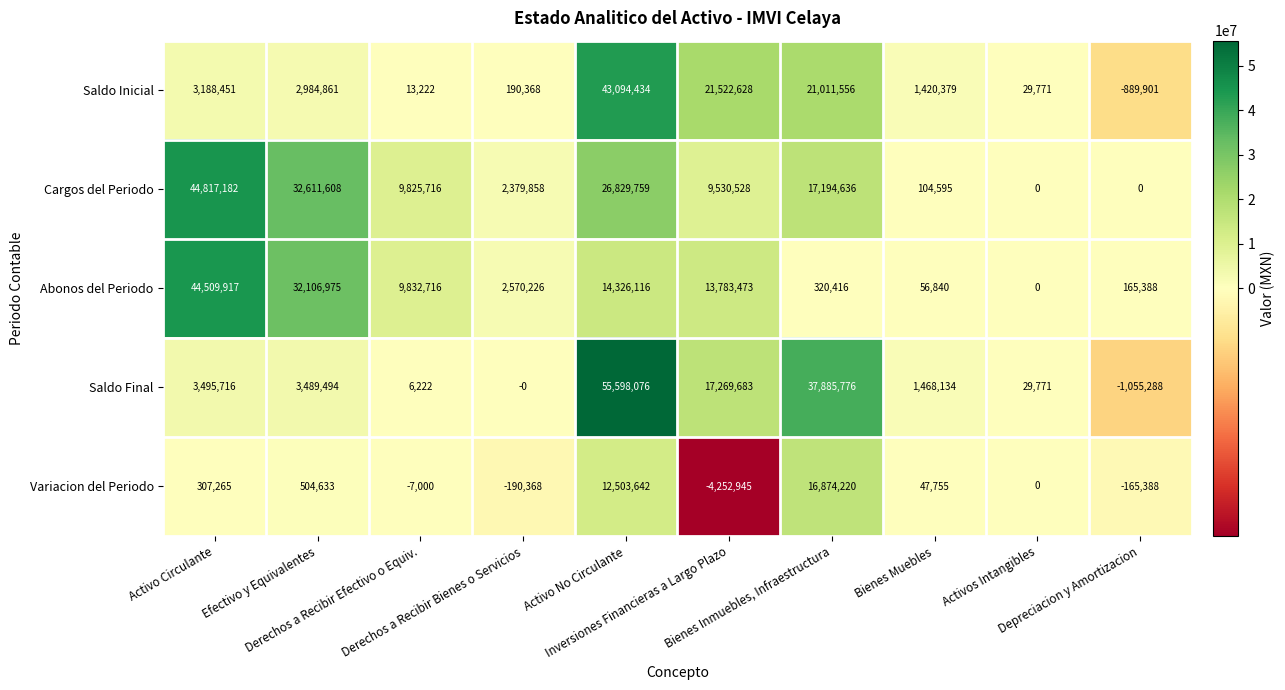

Which series has the largest total across all categories?

Cargos del Periodo